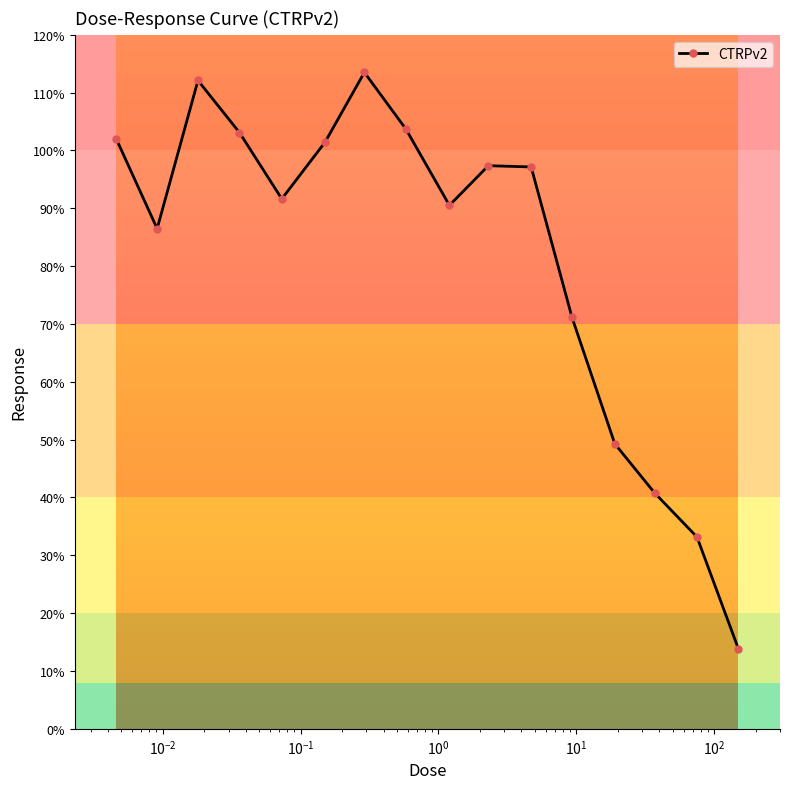

What is the sum of all values?

1307.1